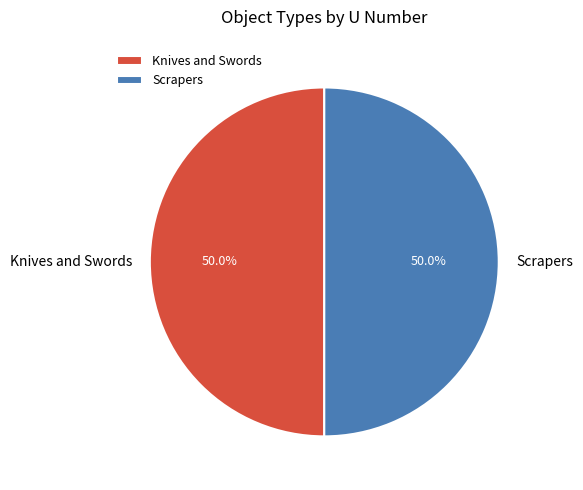

Count the number of slices in the pie.

2